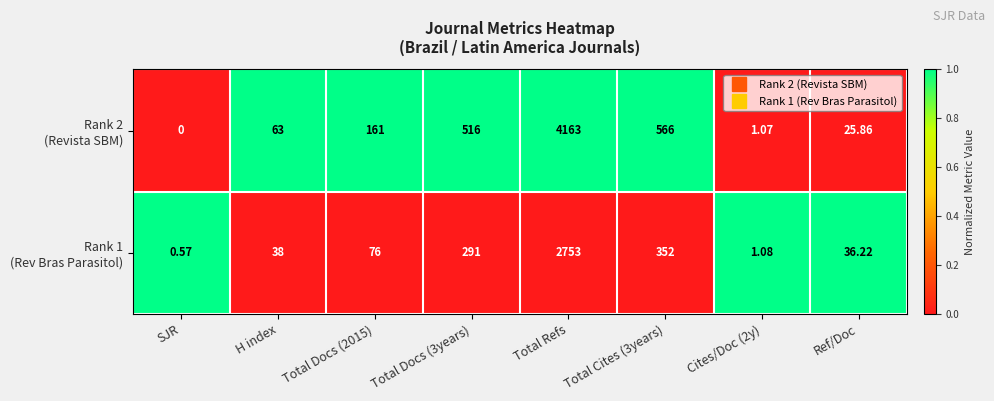

Which label corresponds to the smallest value in the chart?

SJR